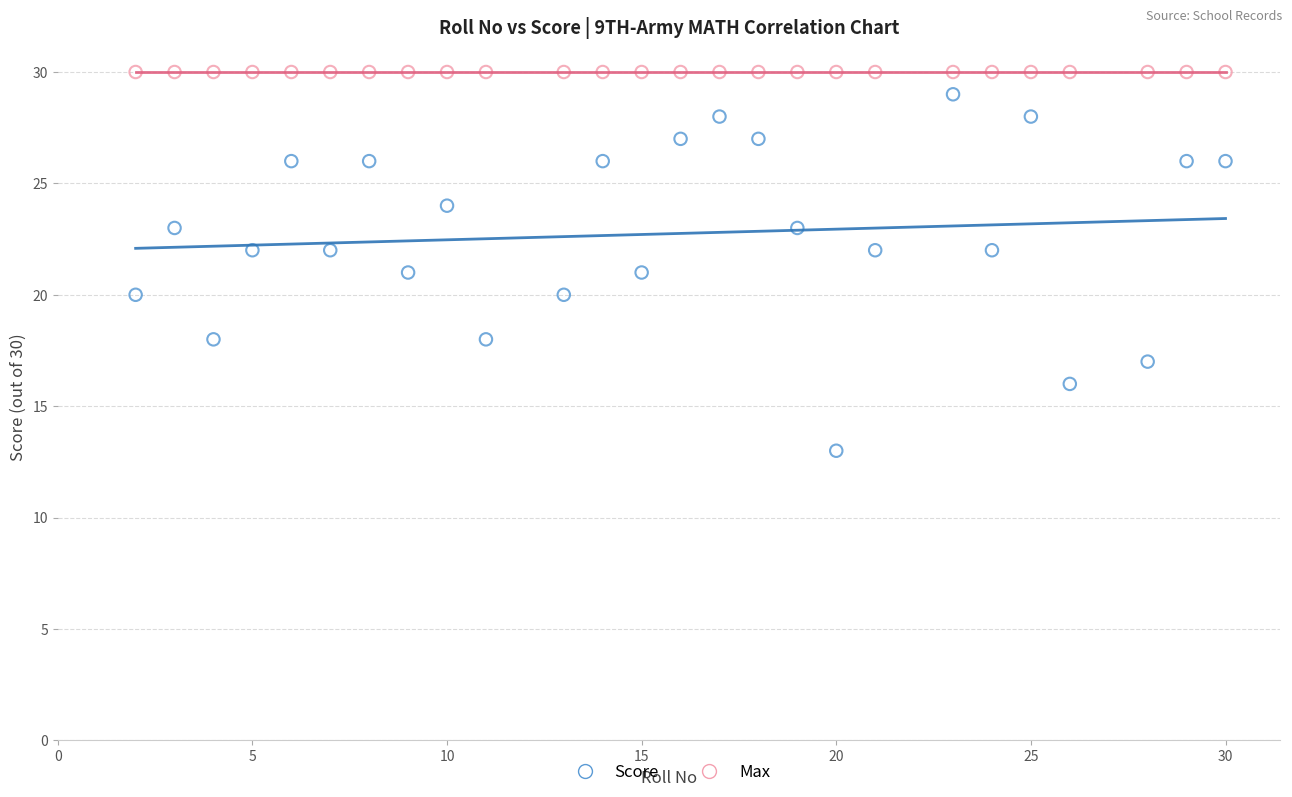

Which series reaches the minimum Y coordinate?

Score